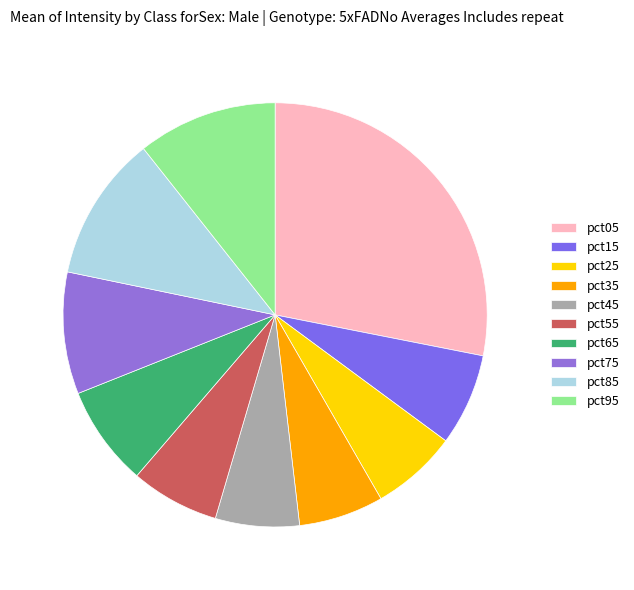

Rank the categories by value from lowest to highest.

pct45, pct35, pct25, pct55, pct15, pct65, pct75, pct95, pct85, pct05